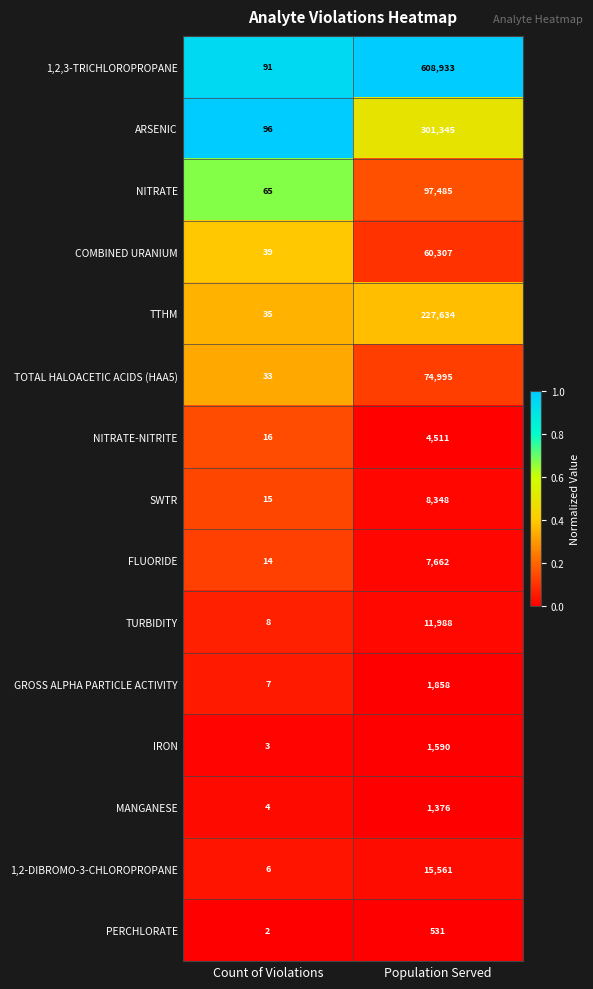

At which category does the chart reach its minimum across all series?

Count of Violations